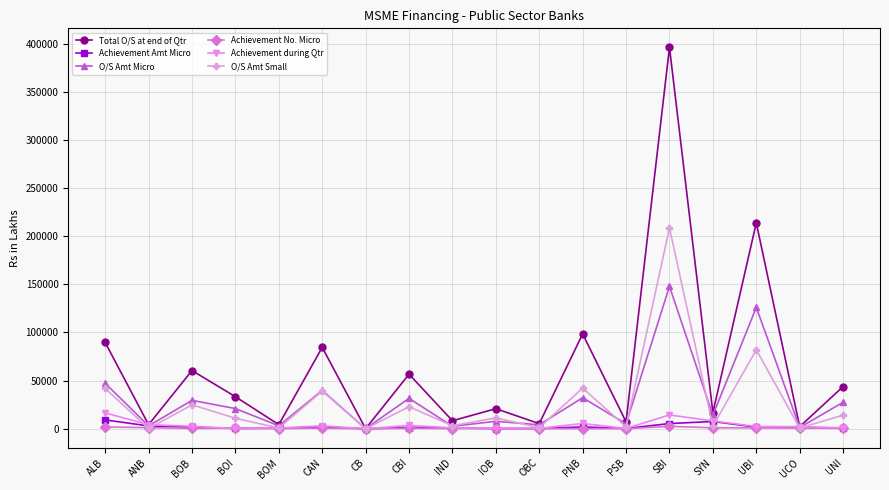

Which series has the largest range (max minus min)?

Total O/S at end of Qtr